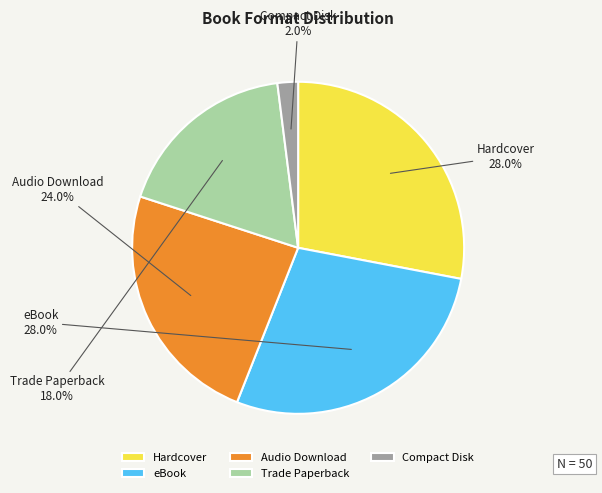

The Audio Download slice represents 34% of the pie. True or false?

False